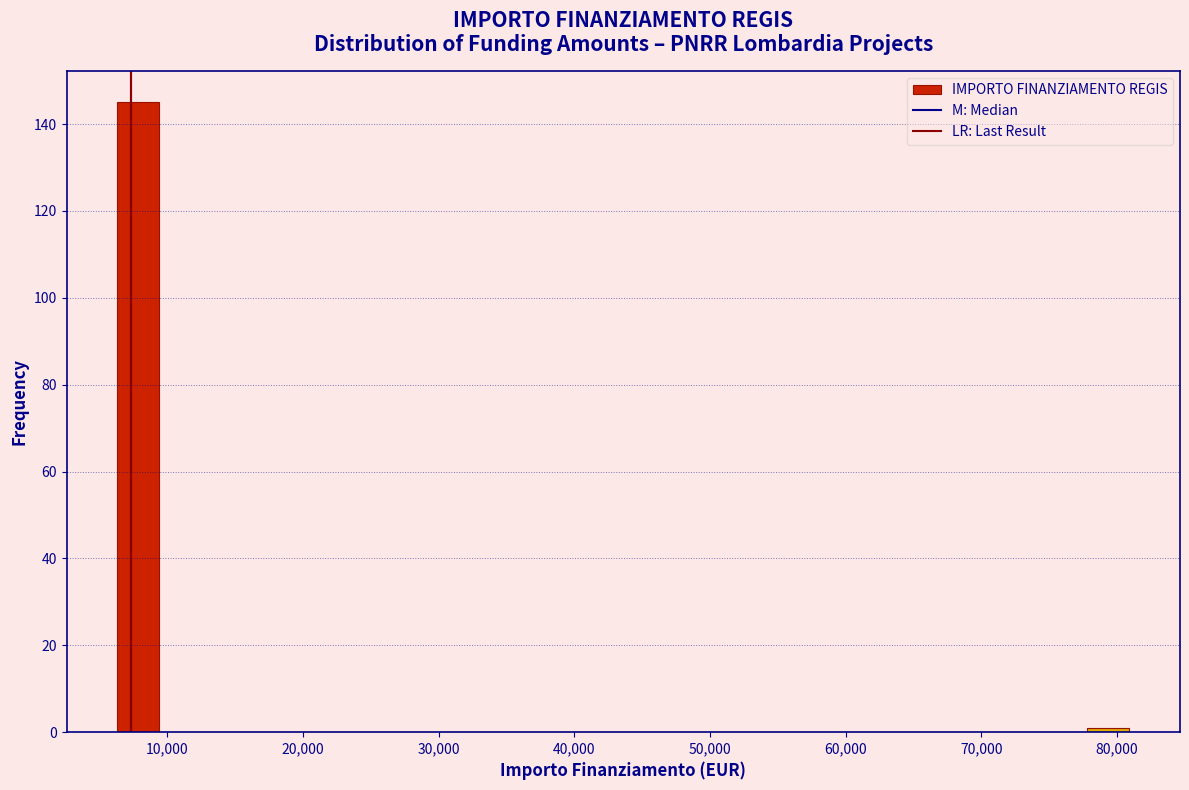

Read against the x-axis, roughly where is the centre of the tallest bar?

8000